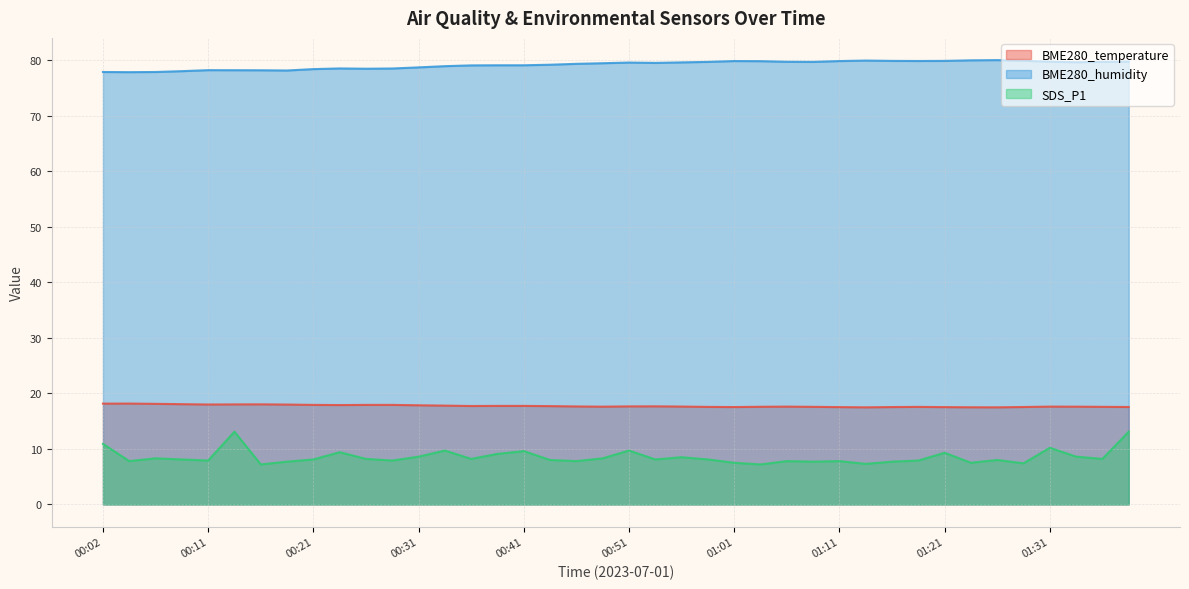

True or false: SDS_P1 and BME280_temperature intersect in this chart.

False